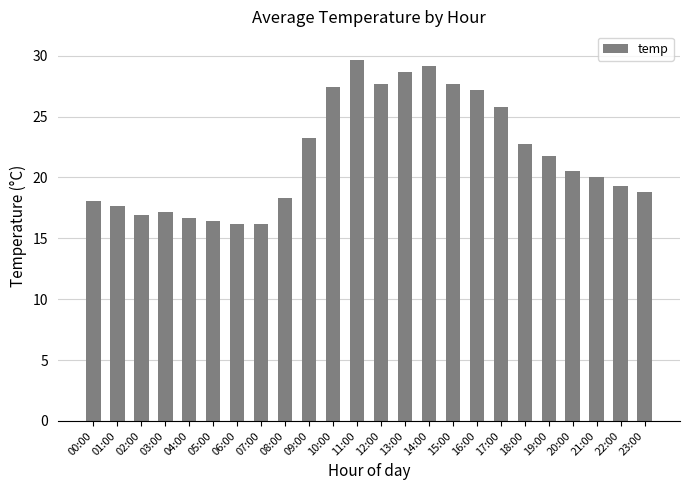

Where does the data first go above 20?

09:00